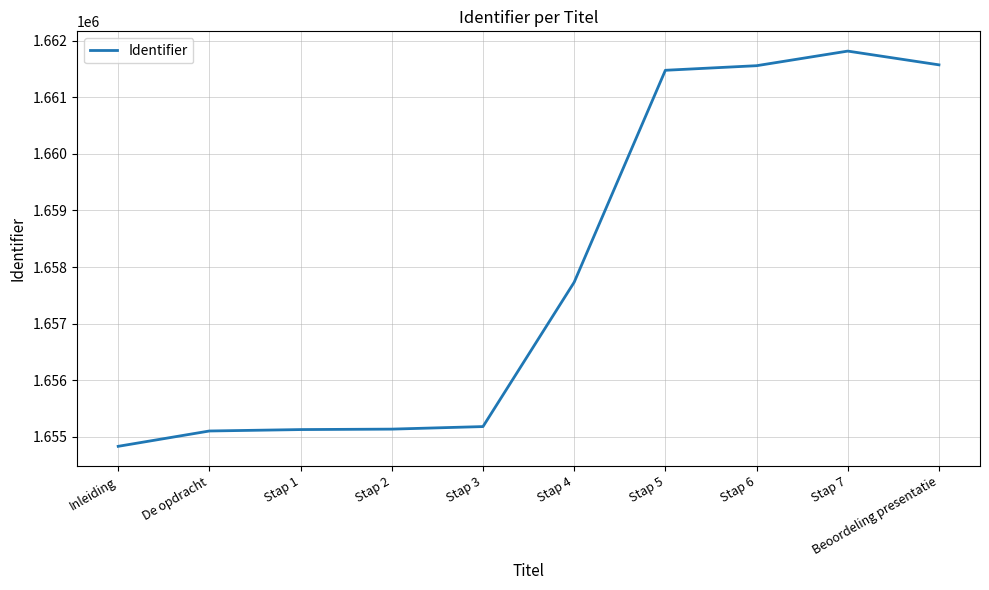

At which label is the value closest to 1658324?

Stap 4